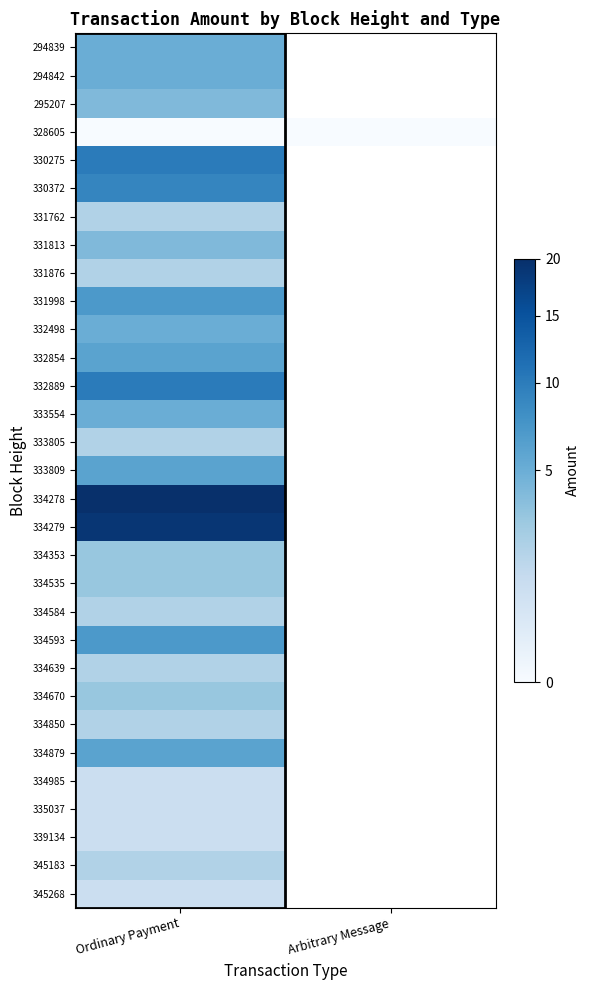

How many categories are shown in the chart?

2